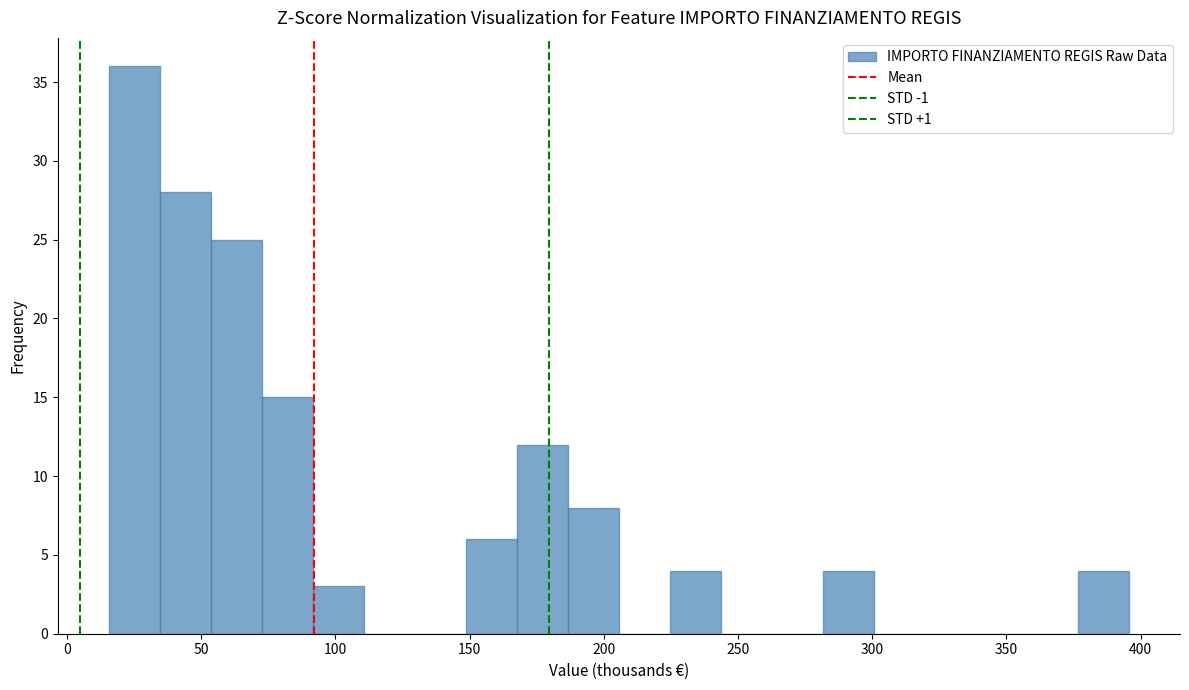

Around what value on the x-axis is the tallest bar? Give the approximate position of its centre, as read against the axis.

25